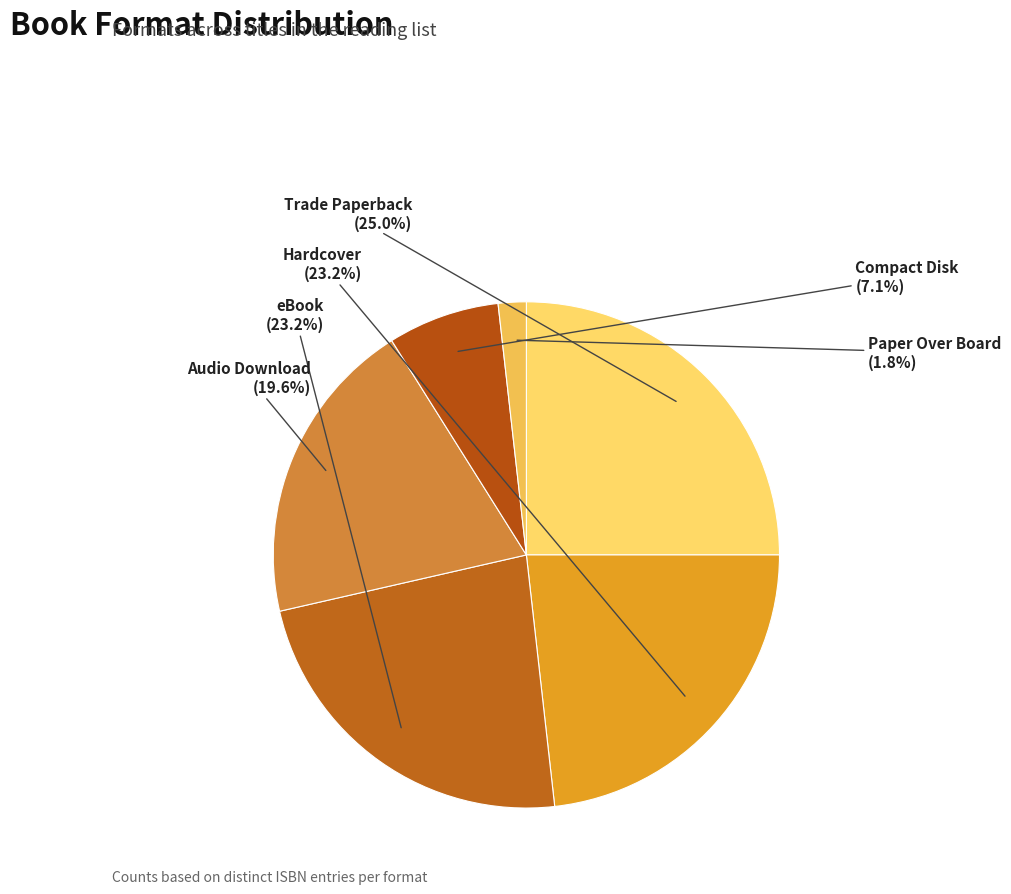

How many slices are in this pie chart?

6